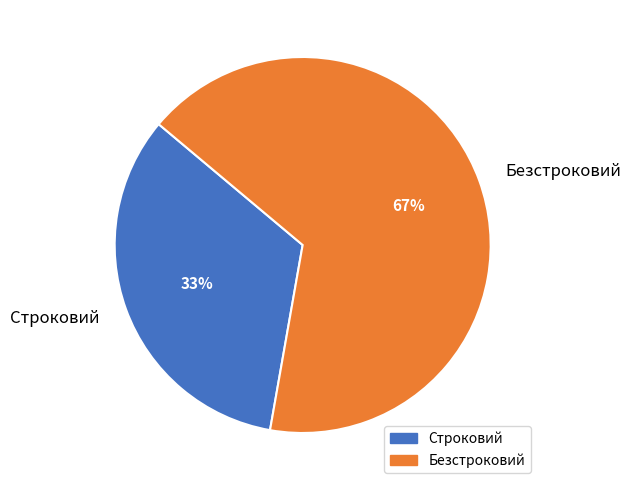

How many segments does this pie chart have?

2